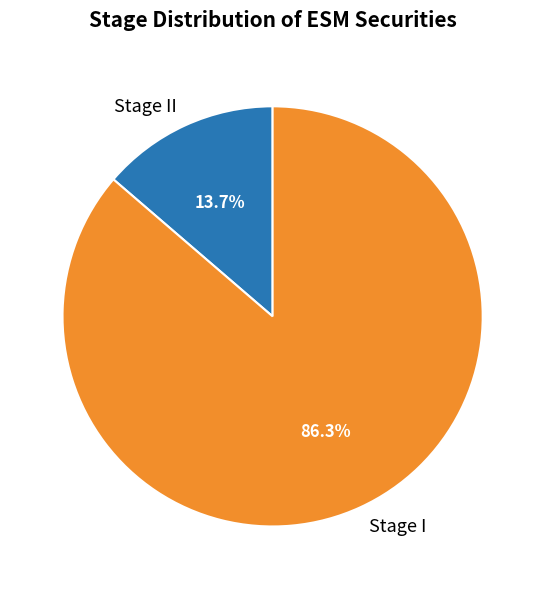

To the nearest percent, what portion does Stage II represent?

14%